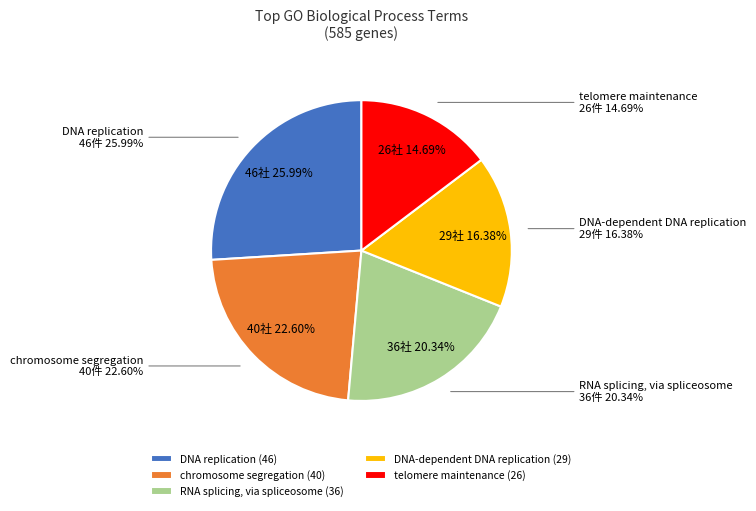

Does any single category account for the majority?

No